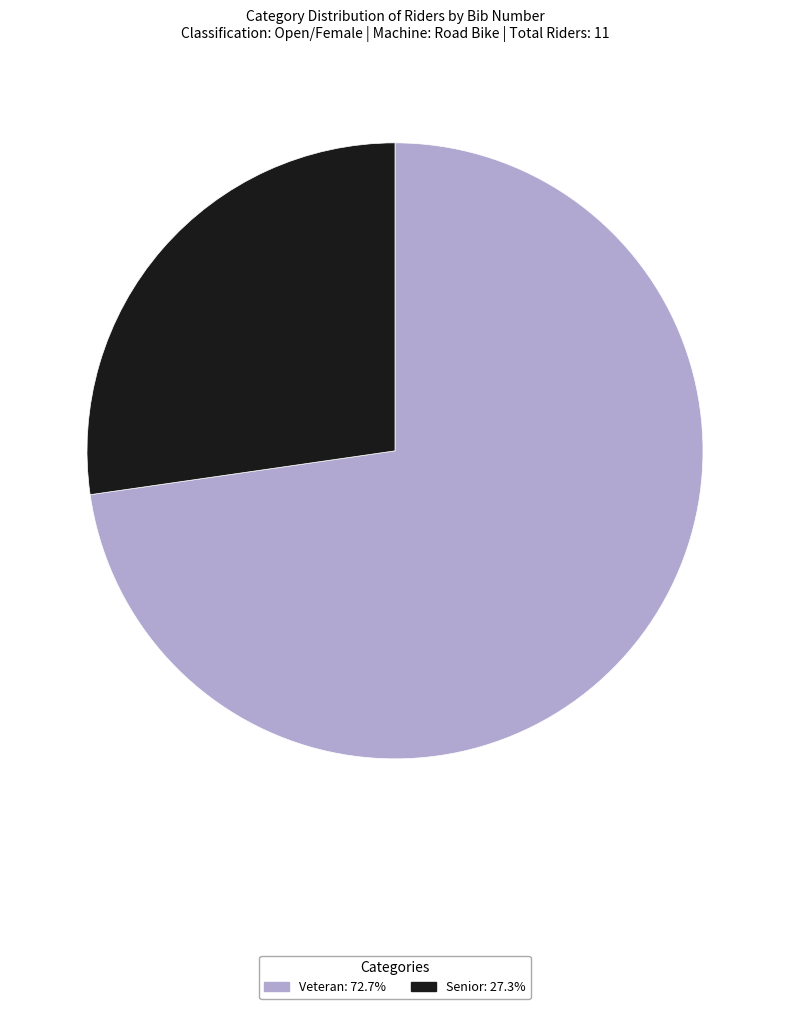

Is there any slice that represents more than half of the pie?

Yes